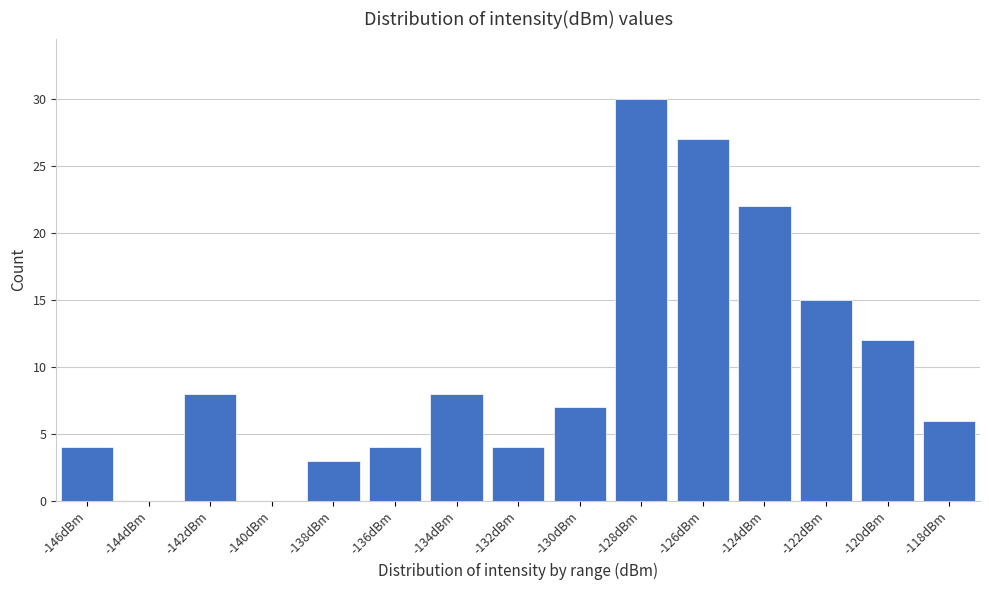

Reading left to right, list all the values displayed in this chart.

-146dBm=4	-144dBm=0	-142dBm=8	-140dBm=0	-138dBm=3	-136dBm=4	-134dBm=8	-132dBm=4	-130dBm=7	-128dBm=30	-126dBm=27	-124dBm=22	-122dBm=15	-120dBm=12	-118dBm=6